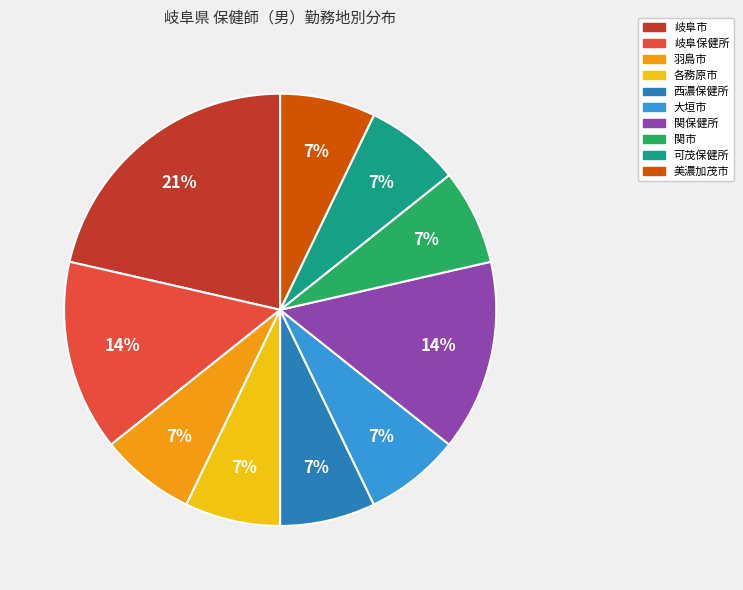

Which slice is the largest?

岐阜市